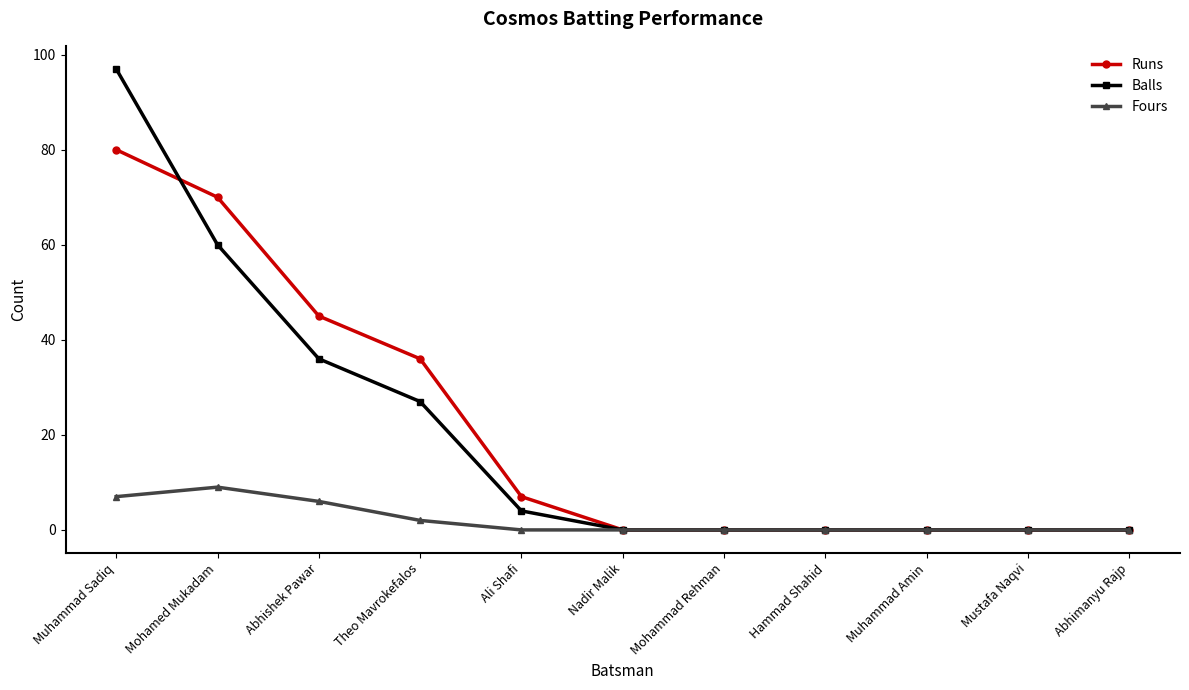

Which series changed the most between Mohamed Mukadam and Nadir Malik?

Runs